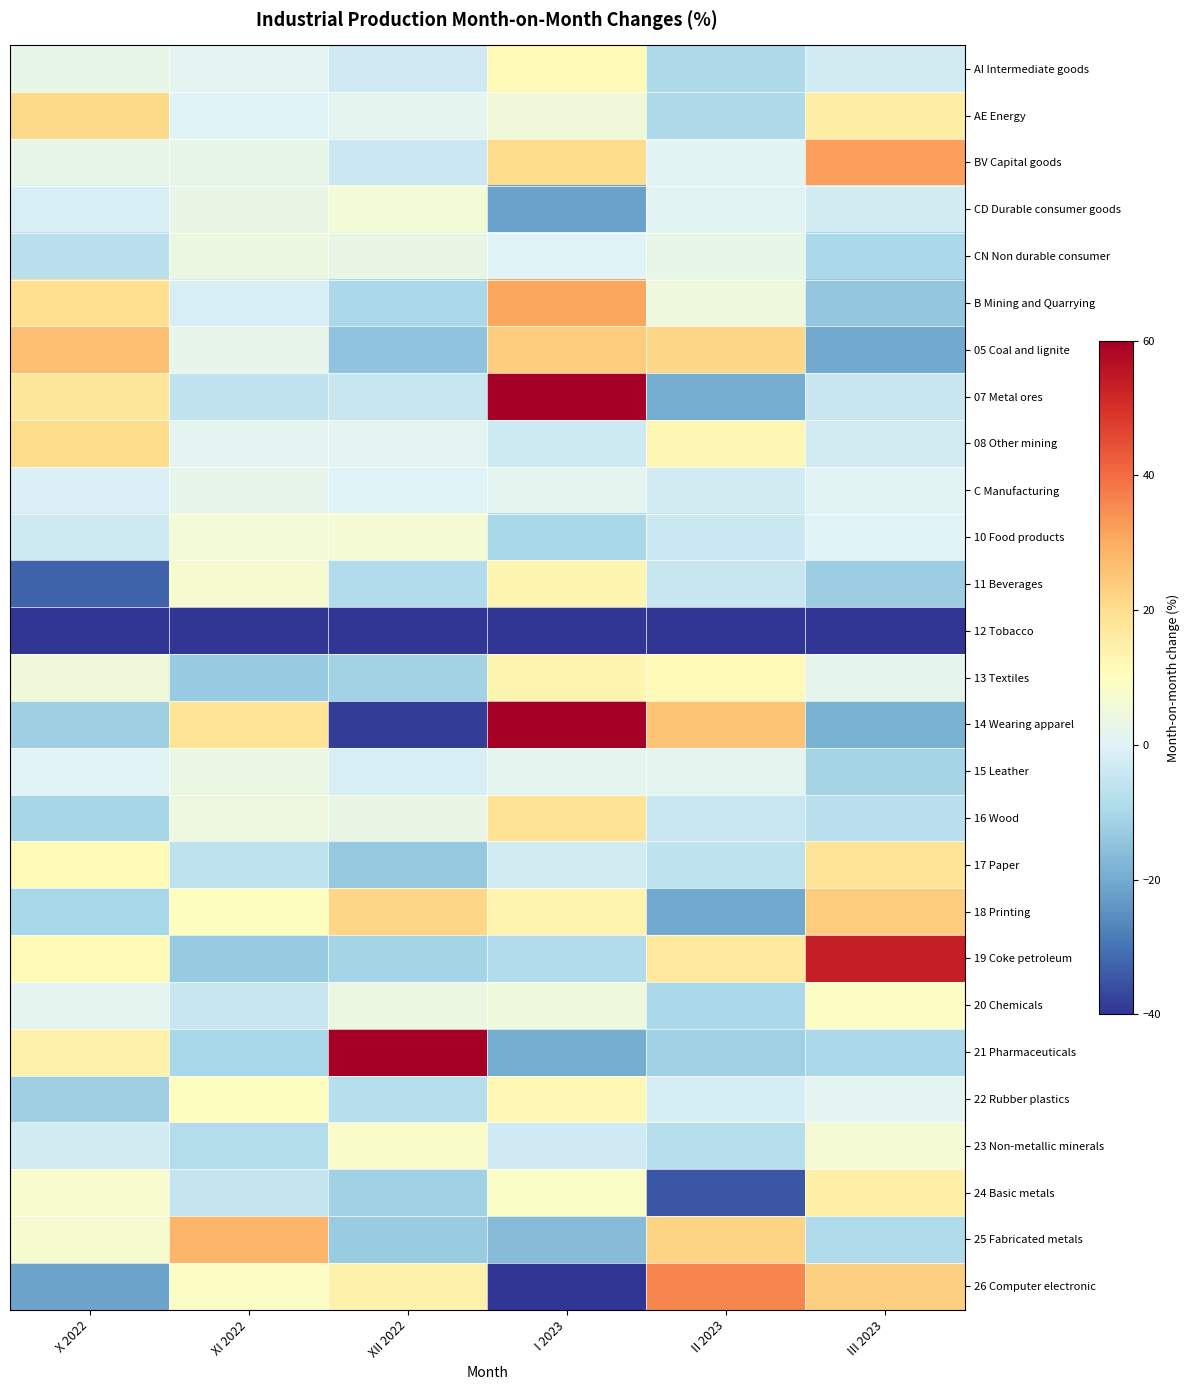

Reading right to left, what are all the values shown in this chart?

AI Intermediate goods: III 2023=-2.8	II 2023=-9.3	I 2023=11.6	XII 2022=-3.1	XI 2022=1.4	X 2022=2.8
AE Energy: III 2023=15.7	II 2023=-9.3	I 2023=5.0	XII 2022=1.6	XI 2022=0.0	X 2022=21.3
BV Capital goods: III 2023=32.0	II 2023=0.9	I 2023=20.6	XII 2022=-3.8	XI 2022=2.6	X 2022=2.7
CD Durable consumer goods: III 2023=-2.5	II 2023=0.9	I 2023=-22.0	XII 2022=5.8	XI 2022=3.1	X 2022=-1.5
CN Non durable consumer: III 2023=-9.7	II 2023=2.6	I 2023=-0.0	XII 2022=3.3	XI 2022=4.0	X 2022=-6.8
B Mining and Quarrying: III 2023=-14.0	II 2023=4.6	I 2023=30.8	XII 2022=-9.7	XI 2022=-1.4	X 2022=20.1
05 Coal and lignite: III 2023=-20.4	II 2023=21.4	I 2023=23.7	XII 2022=-14.7	XI 2022=2.6	X 2022=26.1
07 Metal ores: III 2023=-4.6	II 2023=-19.4	I 2023=60.0	XII 2022=-4.5	XI 2022=-5.7	X 2022=17.7
08 Other mining: III 2023=-2.8	II 2023=12.6	I 2023=-3.6	XII 2022=1.2	XI 2022=1.3	X 2022=20.8
C Manufacturing: III 2023=0.7	II 2023=-2.4	I 2023=1.5	XII 2022=0.2	XI 2022=2.5	X 2022=-0.7
10 Food products: III 2023=-0.0	II 2023=-4.0	I 2023=-10.0	XII 2022=6.2	XI 2022=5.9	X 2022=-3.7
11 Beverages: III 2023=-12.3	II 2023=-4.6	I 2023=13.0	XII 2022=-8.6	XI 2022=7.0	X 2022=-32.2
12 Tobacco: III 2023=-40.0	II 2023=-40.0	I 2023=-40.0	XII 2022=-40.0	XI 2022=-40.0	X 2022=-40.0
13 Textiles: III 2023=2.1	II 2023=11.7	I 2023=12.9	XII 2022=-11.2	XI 2022=-13.2	X 2022=5.0
14 Wearing apparel: III 2023=-18.6	II 2023=25.5	I 2023=60.0	XII 2022=-38.7	XI 2022=18.3	X 2022=-12.2
15 Leather: III 2023=-11.0	II 2023=1.4	I 2023=1.8	XII 2022=-1.5	XI 2022=3.5	X 2022=0.3
16 Wood: III 2023=-7.1	II 2023=-4.2	I 2023=18.9	XII 2022=3.3	XI 2022=4.4	X 2022=-10.6
17 Paper: III 2023=18.6	II 2023=-6.1	I 2023=-2.5	XII 2022=-13.8	XI 2022=-6.3	X 2022=11.8
18 Printing: III 2023=24.0	II 2023=-20.5	I 2023=13.3	XII 2022=22.1	XI 2022=10.1	X 2022=-10.2
19 Coke petroleum: III 2023=53.5	II 2023=16.7	I 2023=-8.4	XII 2022=-10.8	XI 2022=-13.2	X 2022=11.7
20 Chemicals: III 2023=9.2	II 2023=-9.6	I 2023=4.9	XII 2022=4.0	XI 2022=-4.6	X 2022=1.5
21 Pharmaceuticals: III 2023=-9.6	II 2023=-11.5	I 2023=-19.6	XII 2022=60.0	XI 2022=-10.0	X 2022=14.4
22 Rubber plastics: III 2023=1.0	II 2023=-2.0	I 2023=12.1	XII 2022=-7.7	XI 2022=9.9	X 2022=-11.9
23 Non-metallic minerals: III 2023=6.4	II 2023=-7.9	I 2023=-3.2	XII 2022=8.1	XI 2022=-8.0	X 2022=-2.5
24 Basic metals: III 2023=14.9	II 2023=-34.8	I 2023=8.7	XII 2022=-11.7	XI 2022=-5.2	X 2022=7.4
25 Fabricated metals: III 2023=-9.0	II 2023=22.1	I 2023=-16.3	XII 2022=-12.8	XI 2022=28.1	X 2022=7.2
26 Computer electronic: III 2023=23.2	II 2023=35.9	I 2023=-40.0	XII 2022=14.7	XI 2022=8.9	X 2022=-21.6